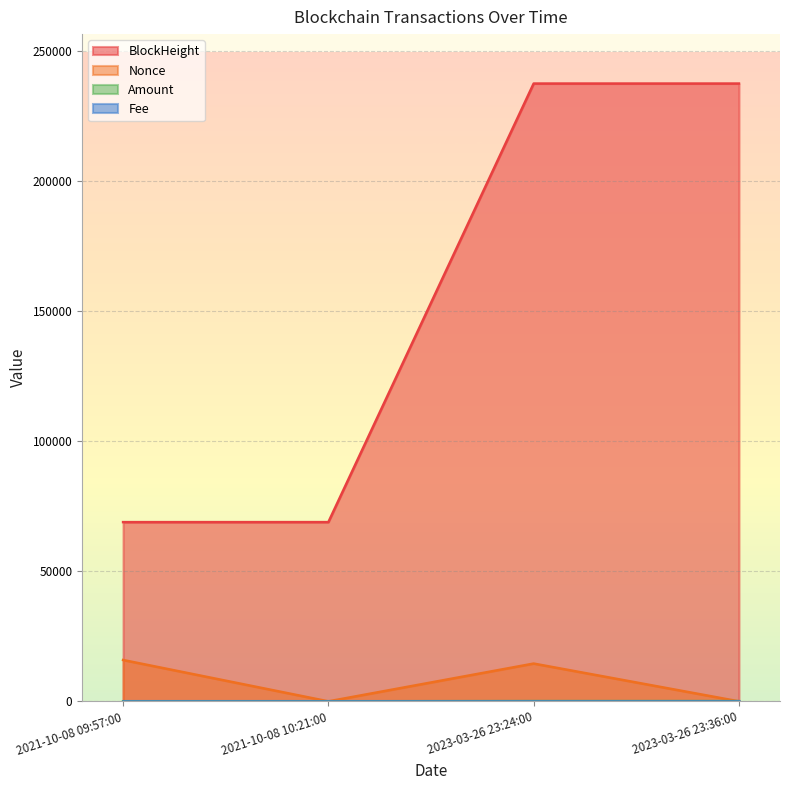

What is the label of the 4th point from the left?

2023-03-26 23:36:00